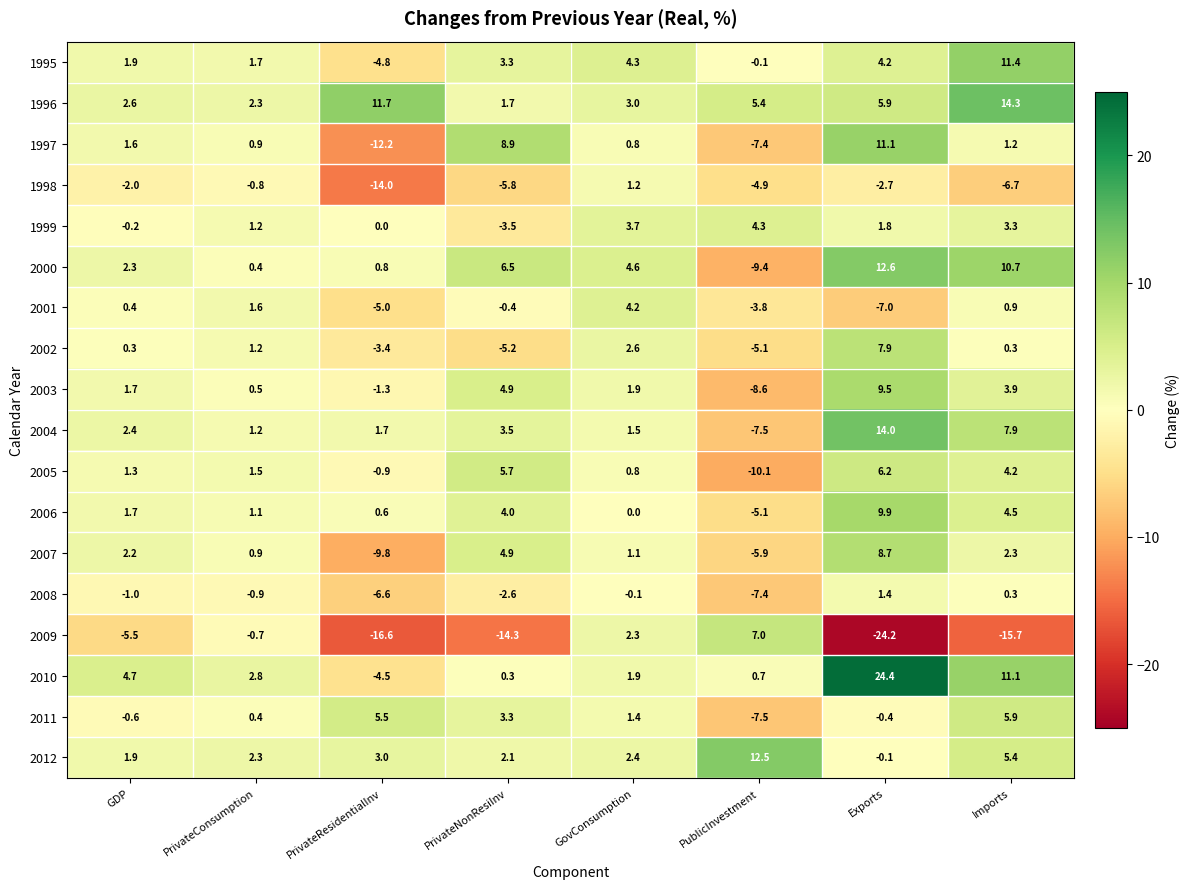

How many negative values does the 2012 series have?

1